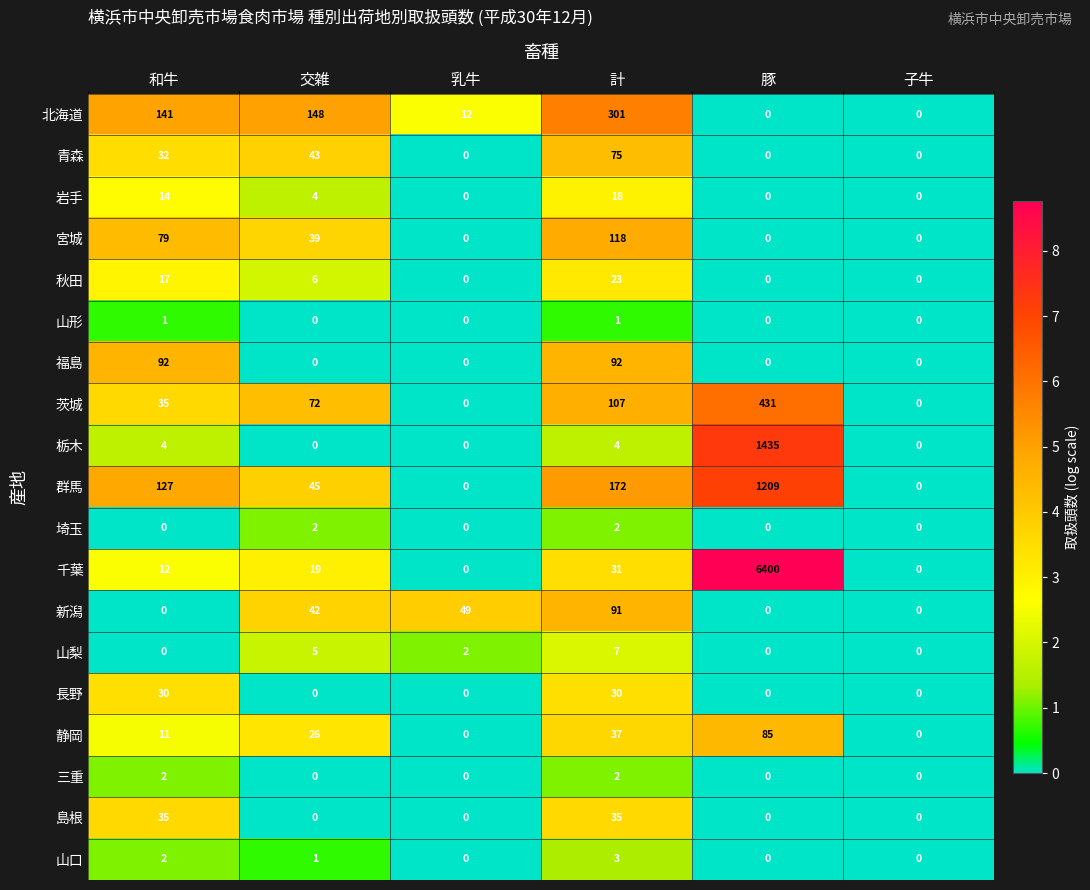

The value of 福島 at 交雑 is 0. True or false?

True